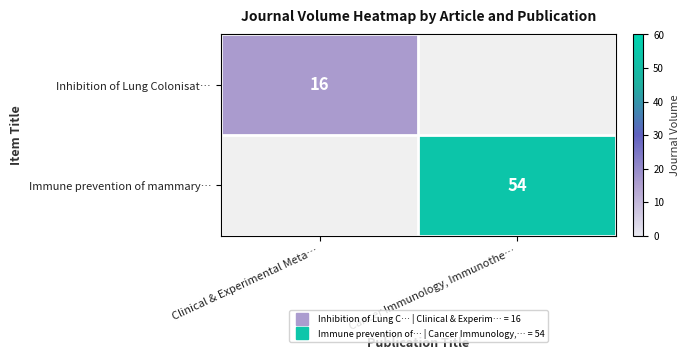

Between Clinical & Experimental Meta… and Cancer Immunology, Immunothe…, which is larger?

Cancer Immunology, Immunothe…